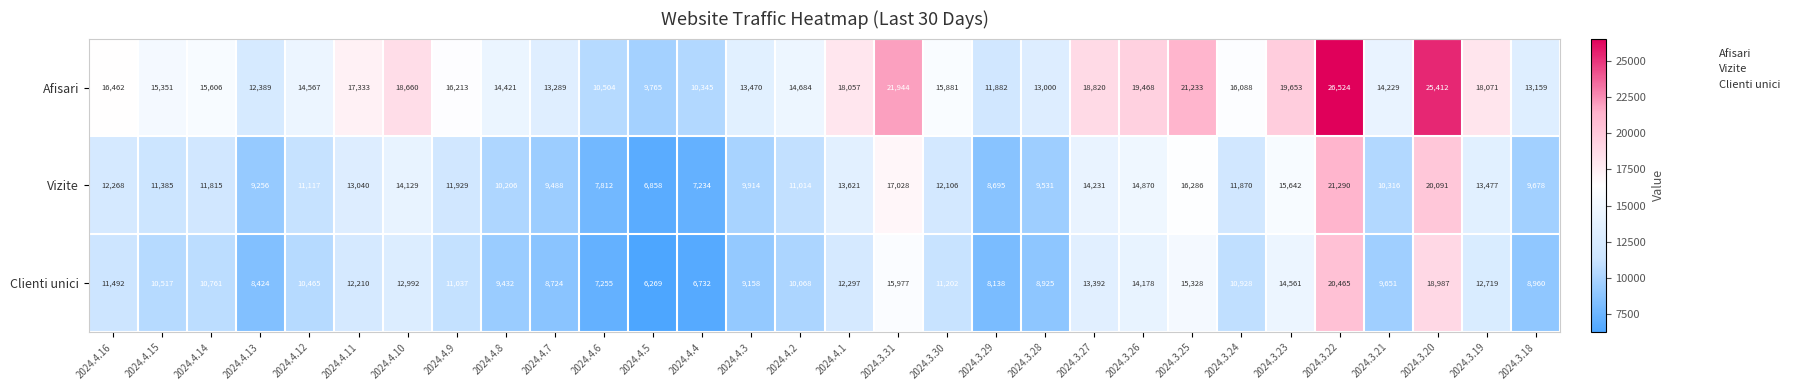

Which label corresponds to the smallest value in the chart?

2024.4.5